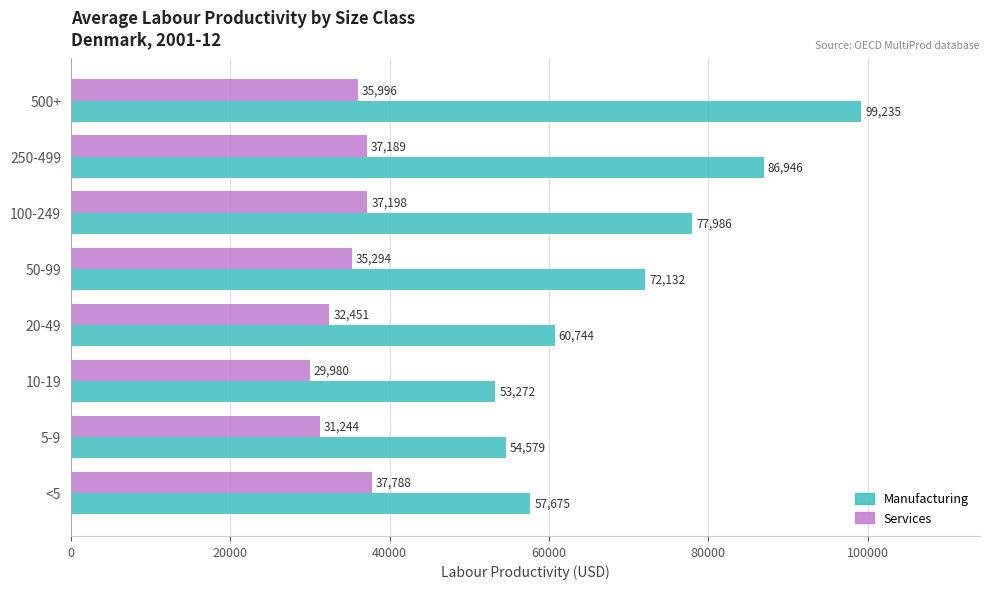

Which series has the largest total across all categories?

Manufacturing